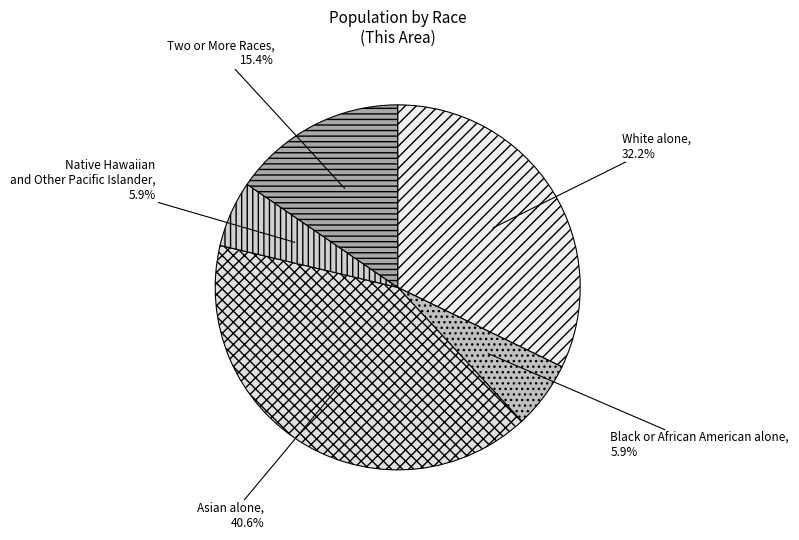

Which slice is the largest?

Asian alone